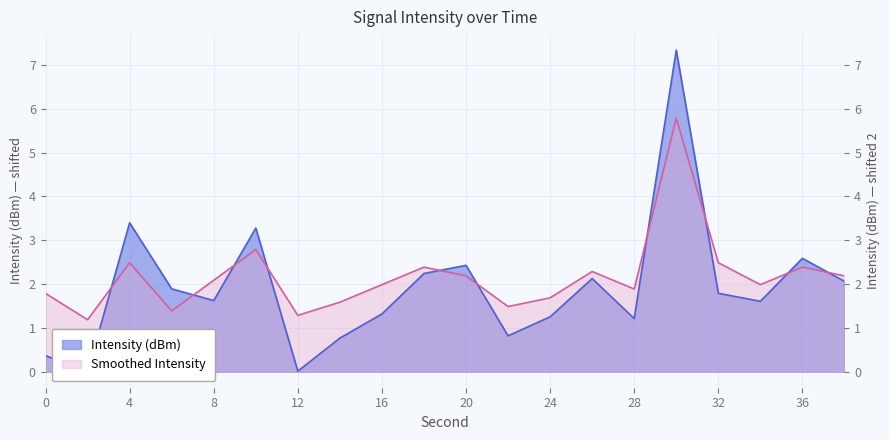

Does the chart have visible grid lines?

Yes